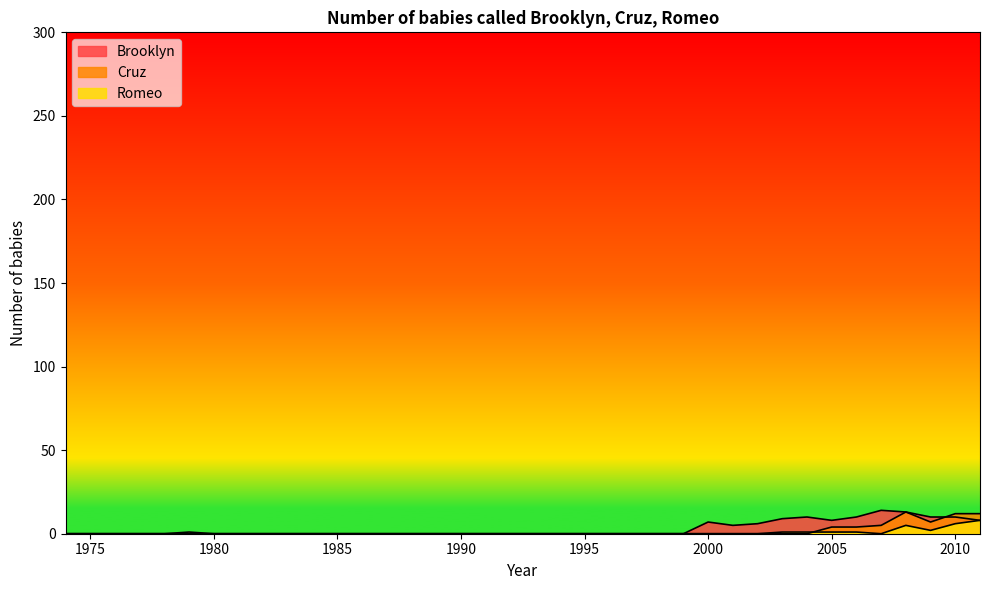

Does the chart have visible grid lines?

No